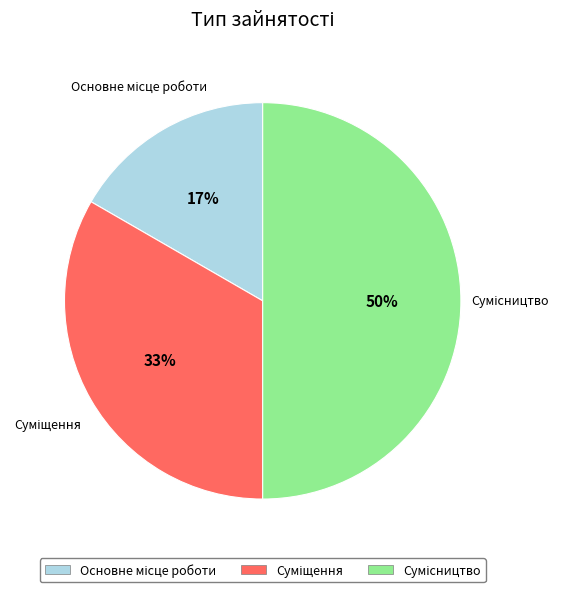

To the nearest percent, what is the average slice percentage?

33%